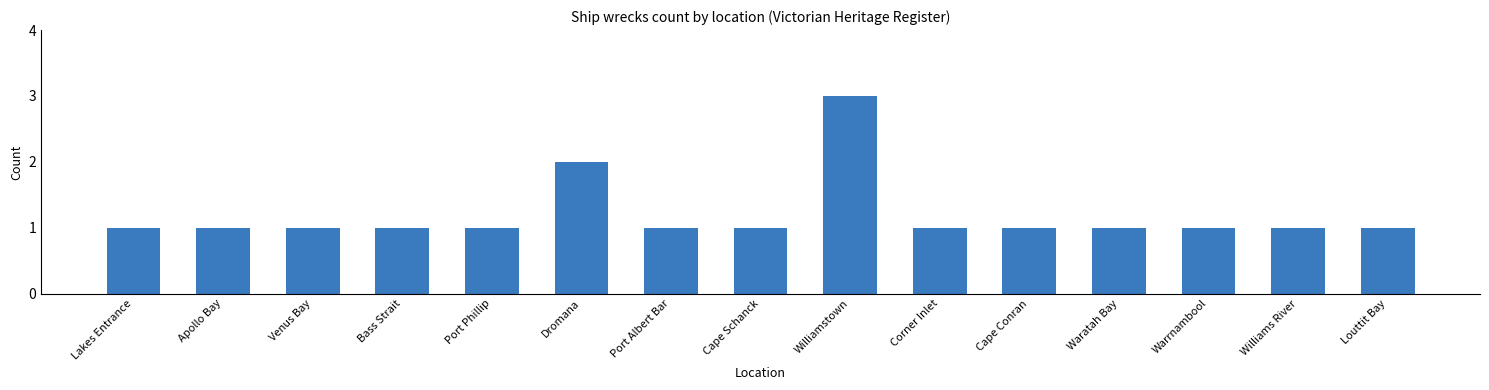

What is the ratio of the value at Cape Conran to the value at Williamstown?

0.3